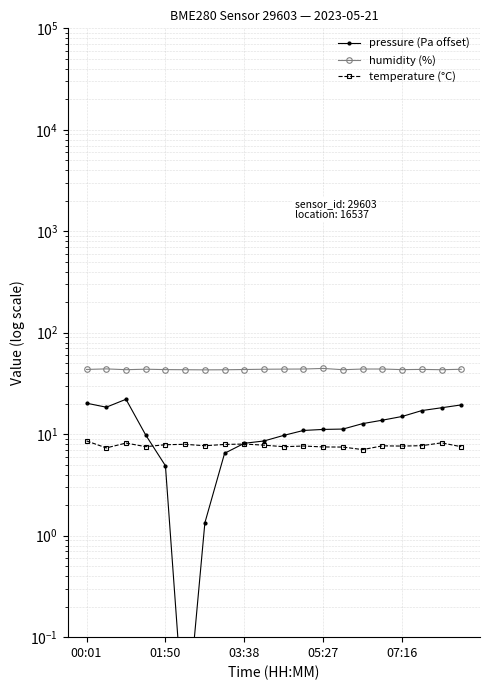

True or false: humidity (%) and temperature (°C) intersect in this chart.

False